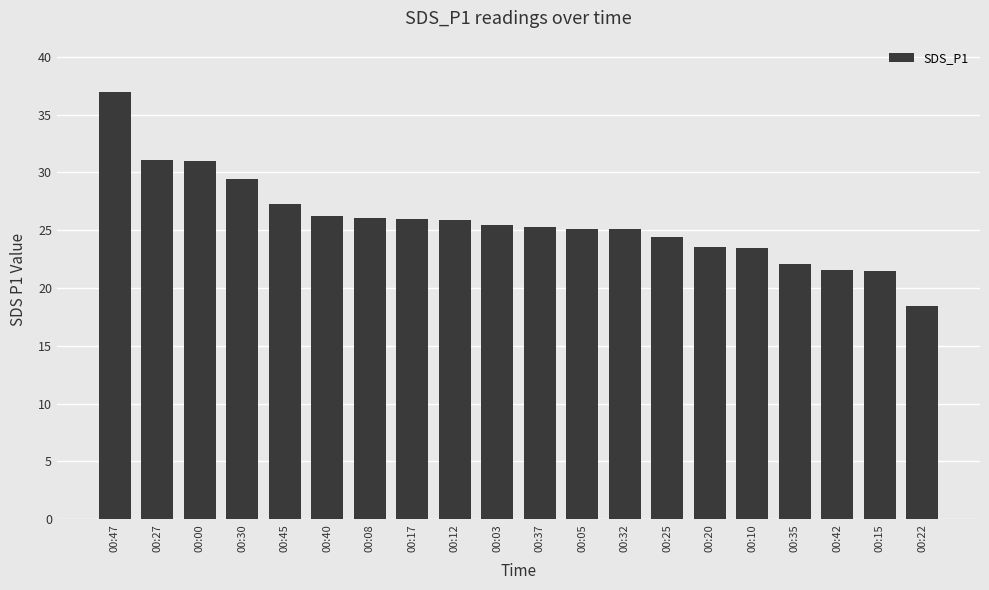

Are the bars horizontal?

No